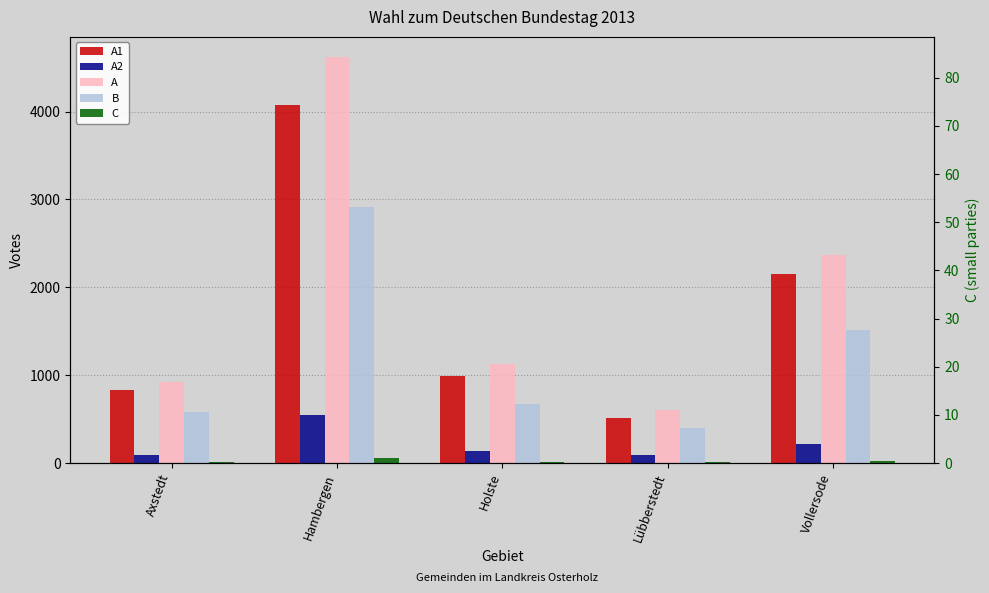

What is the spread (max minus min) of values at Holste?

1115